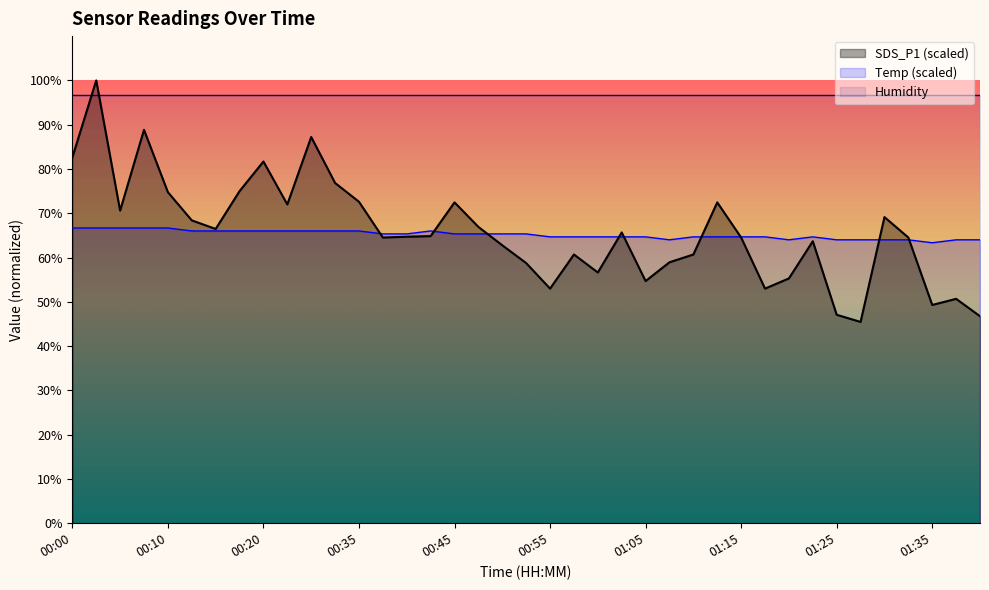

At which label does the data first exceed 64?

00:00